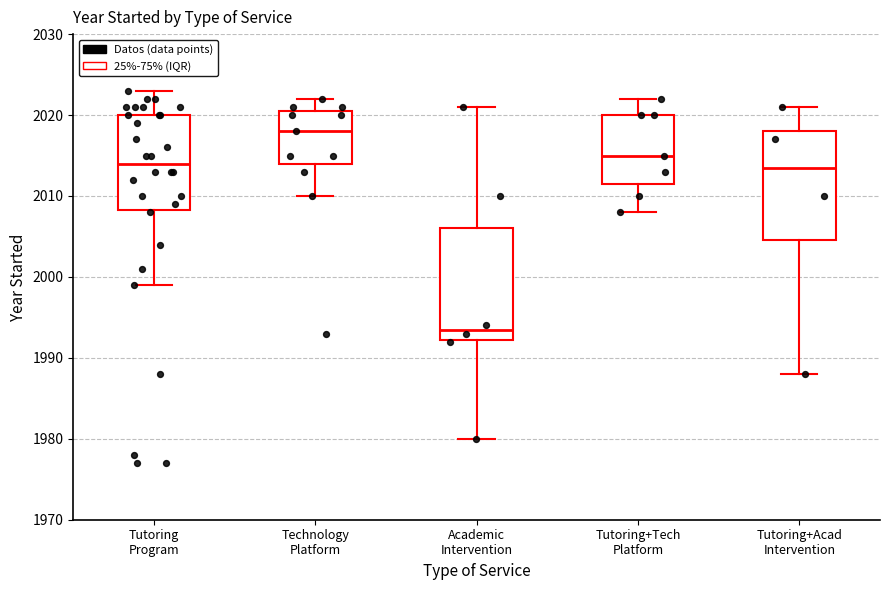

Reading left to right, read every box against the y-axis: the position of its median line, the range the box covers, and the ends of its whiskers. The values are not printed on the chart, so give them approximately, as read against the axis.

Tutoring Program: median 2014, box 2008 to 2020, whiskers 1999 to 2023
Technology Platform: median 2018, box 2014 to 2021, whiskers 2010 to 2022
Academic Intervention: median 1994, box 1992 to 2006, whiskers 1980 to 2021
Tutoring+Tech Platform: median 2015, box 2012 to 2020, whiskers 2008 to 2022
Tutoring+Acad Intervention: median 2014, box 2005 to 2018, whiskers 1988 to 2021